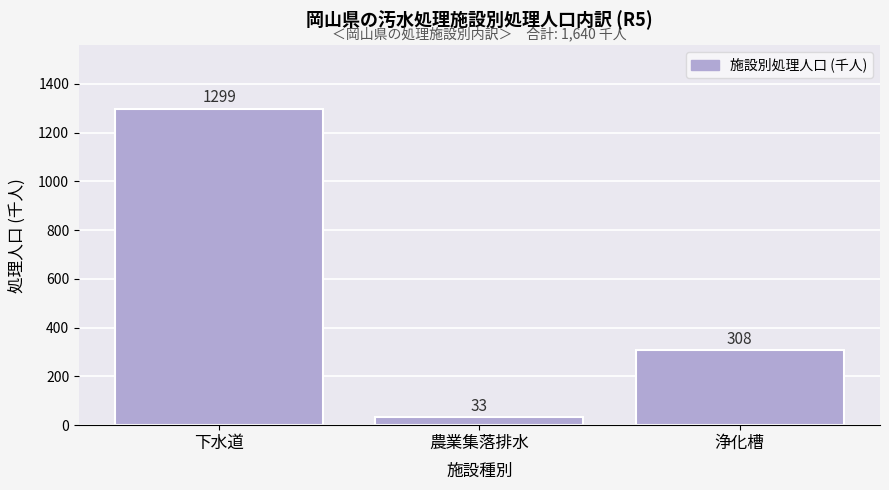

Reading left to right, what are all the values shown in this chart?

1299	33	308